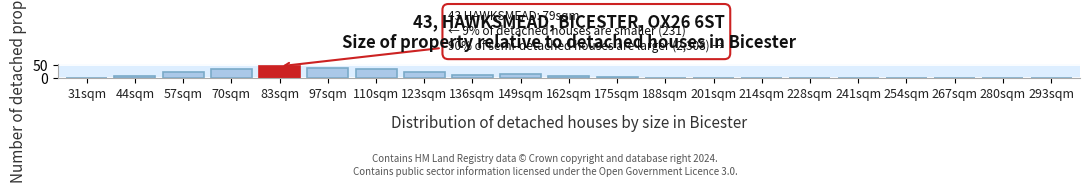

Reading right to left, list all the values displayed in this chart.

293sqm=1	280sqm=0	267sqm=1	254sqm=1	241sqm=1	228sqm=2	214sqm=3	201sqm=2	188sqm=3	175sqm=5	162sqm=8	149sqm=15	136sqm=14	123sqm=25	110sqm=36	97sqm=38	83sqm=45	70sqm=34	57sqm=22	44sqm=8	31sqm=2